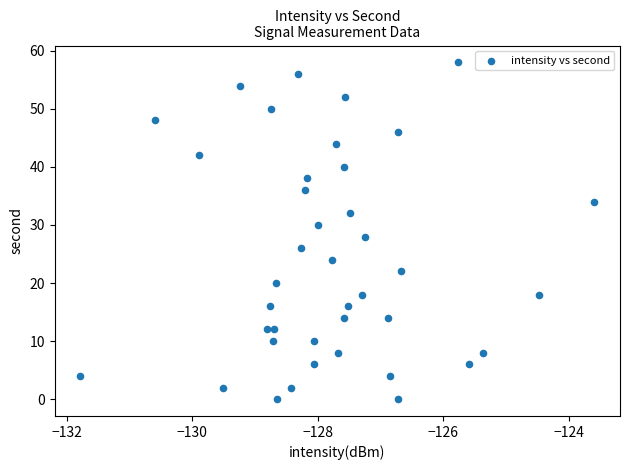

What is the range of Y values (max minus min)?

58